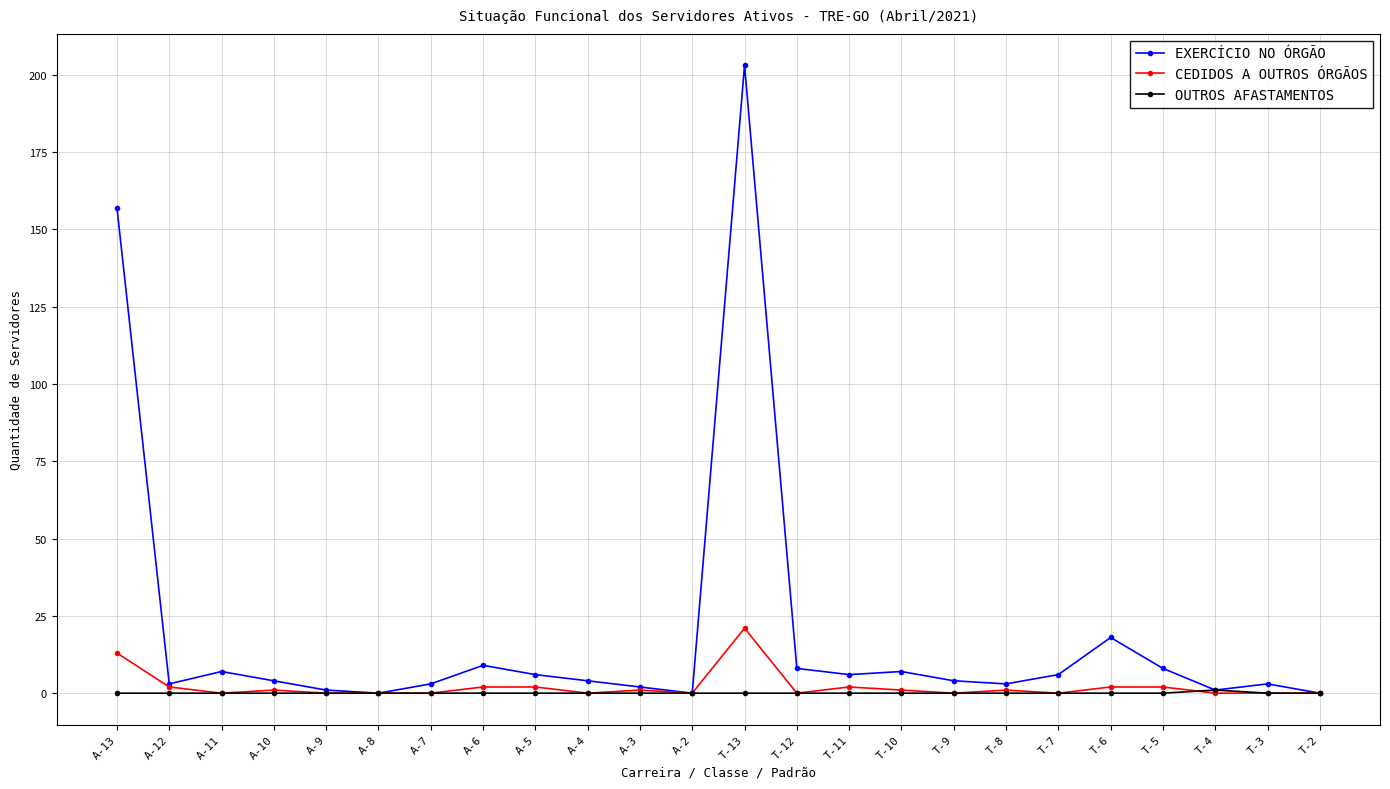

Which category has the highest value in the CEDIDOS A OUTROS ÓRGÃOS series?

T-13